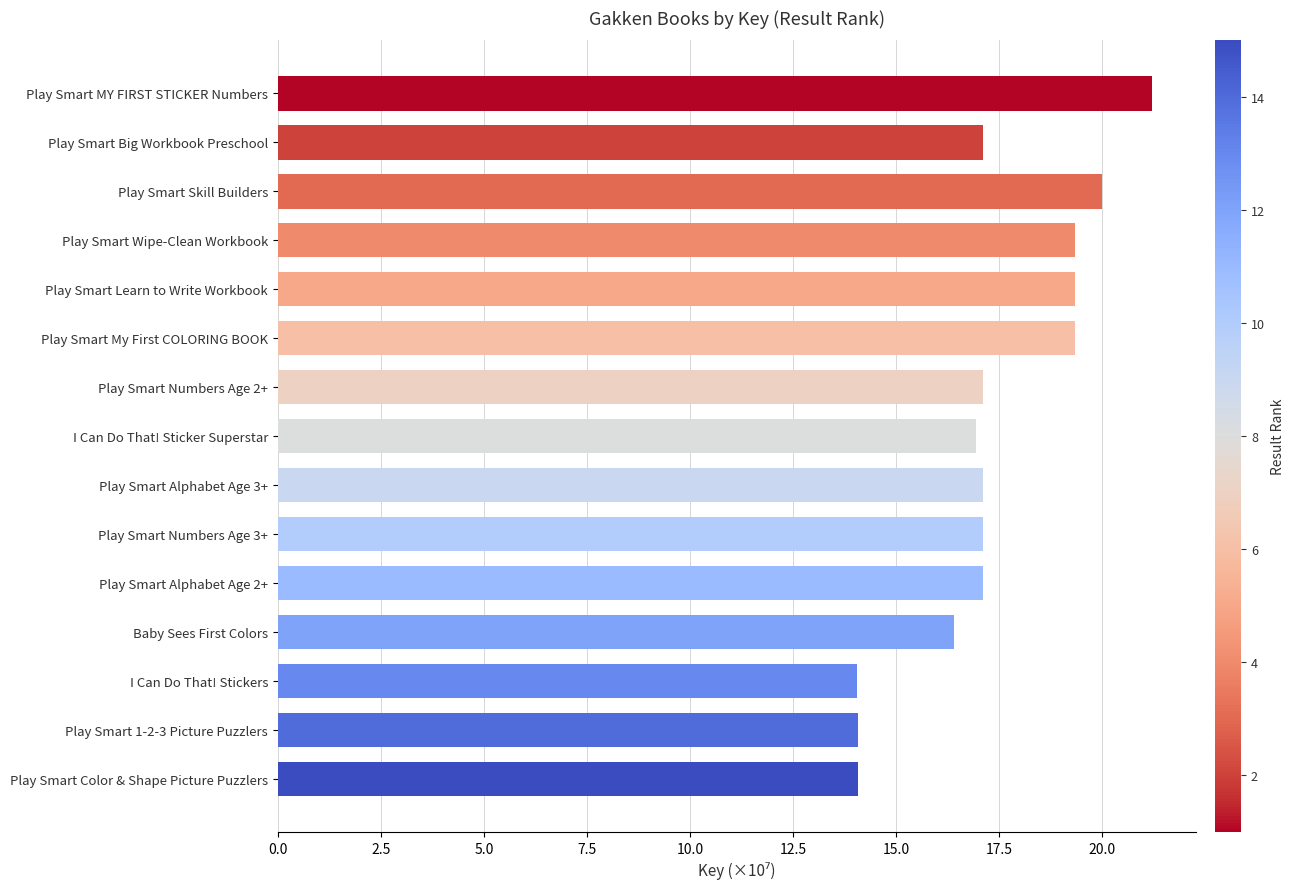

How many series are shown in this chart?

1